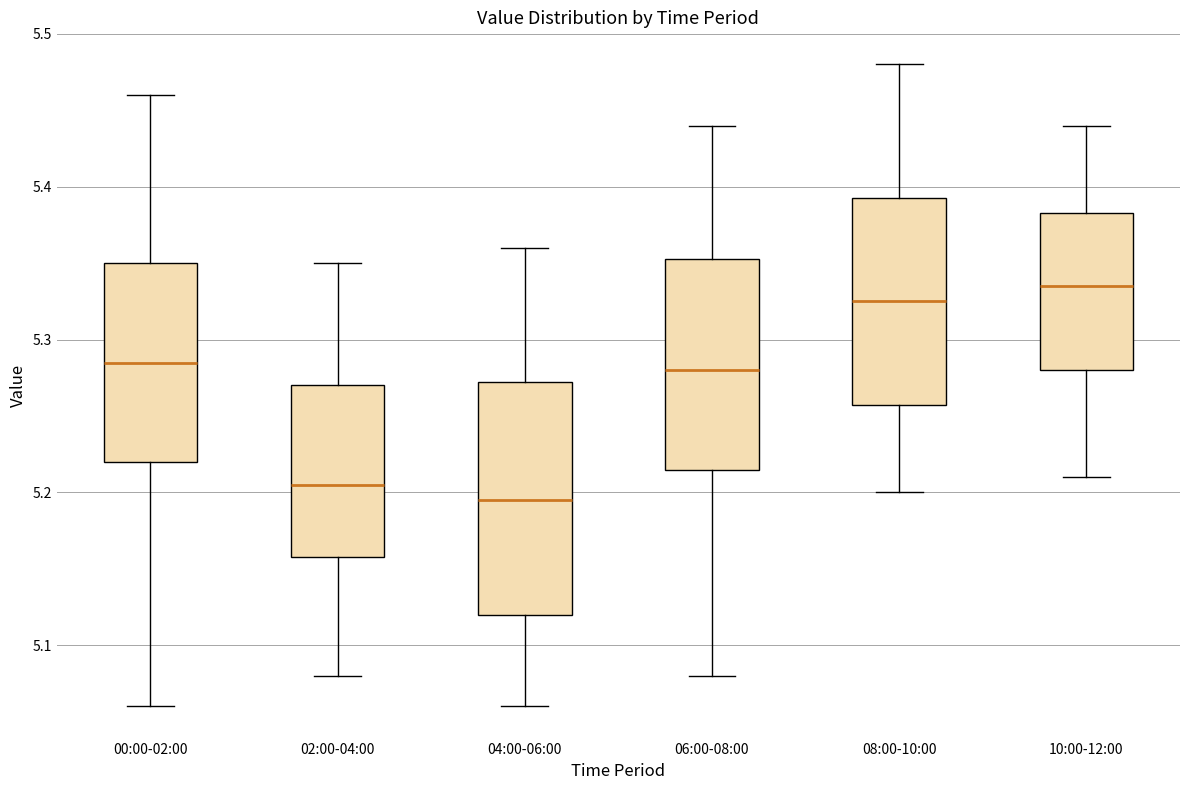

Comparing the boxes themselves (not the whiskers), which one is the tallest?

04:00-06:00